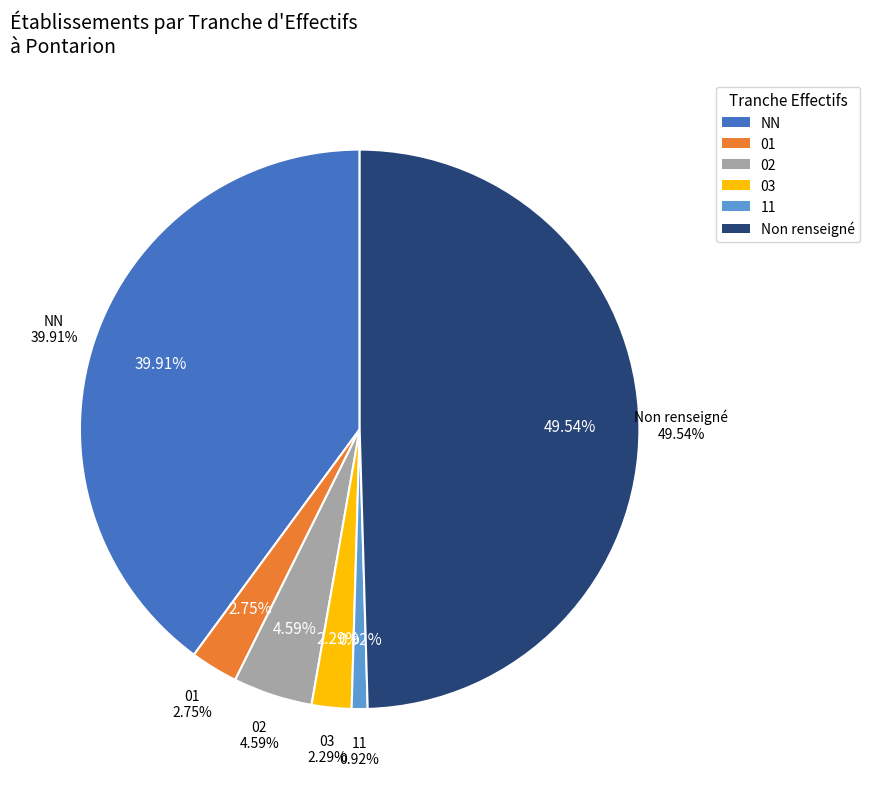

Is it true that 03 is 1% of the pie?

False